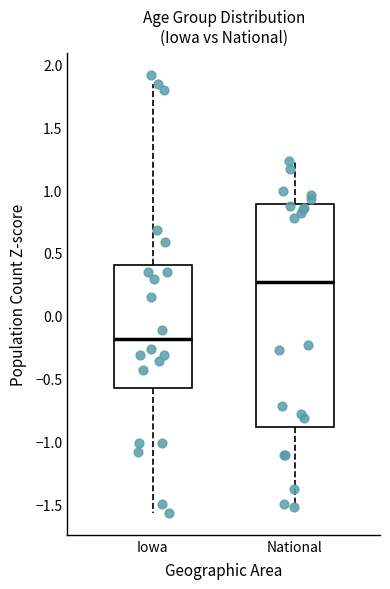

Comparing the boxes themselves (not the whiskers), which one is the tallest?

National